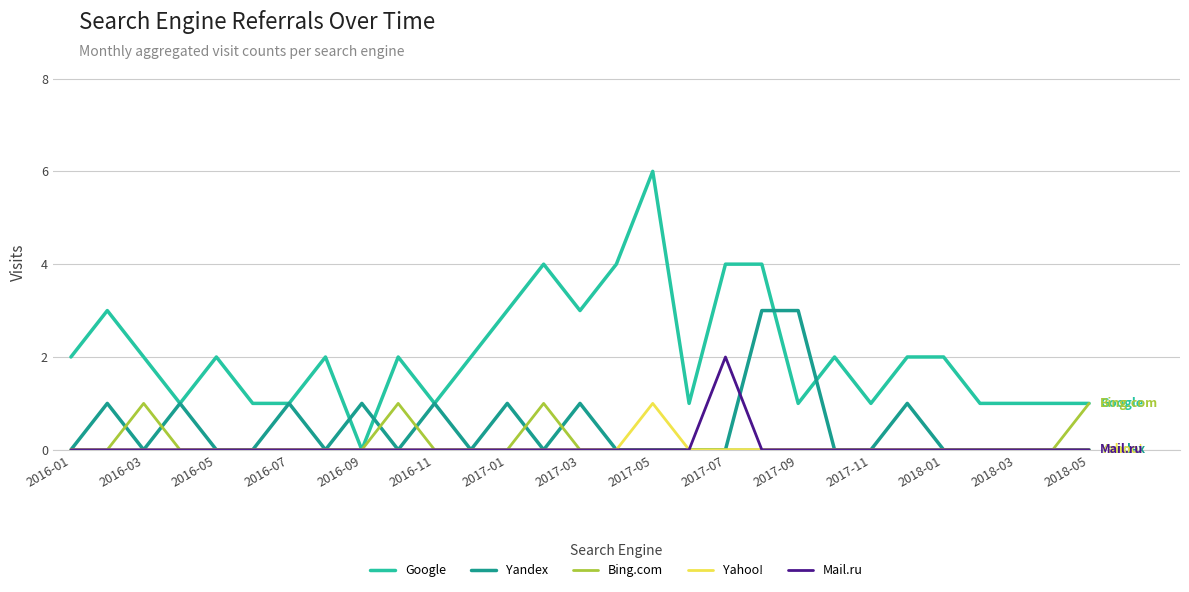

Which series has the largest range (max minus min)?

Google